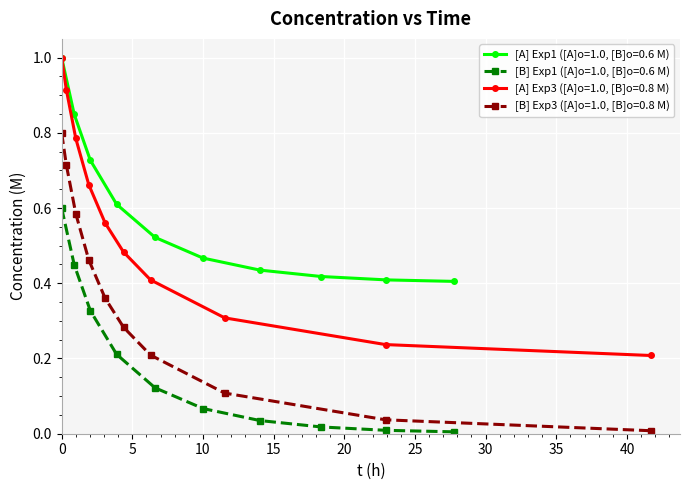

How many lines are shown in the chart?

4